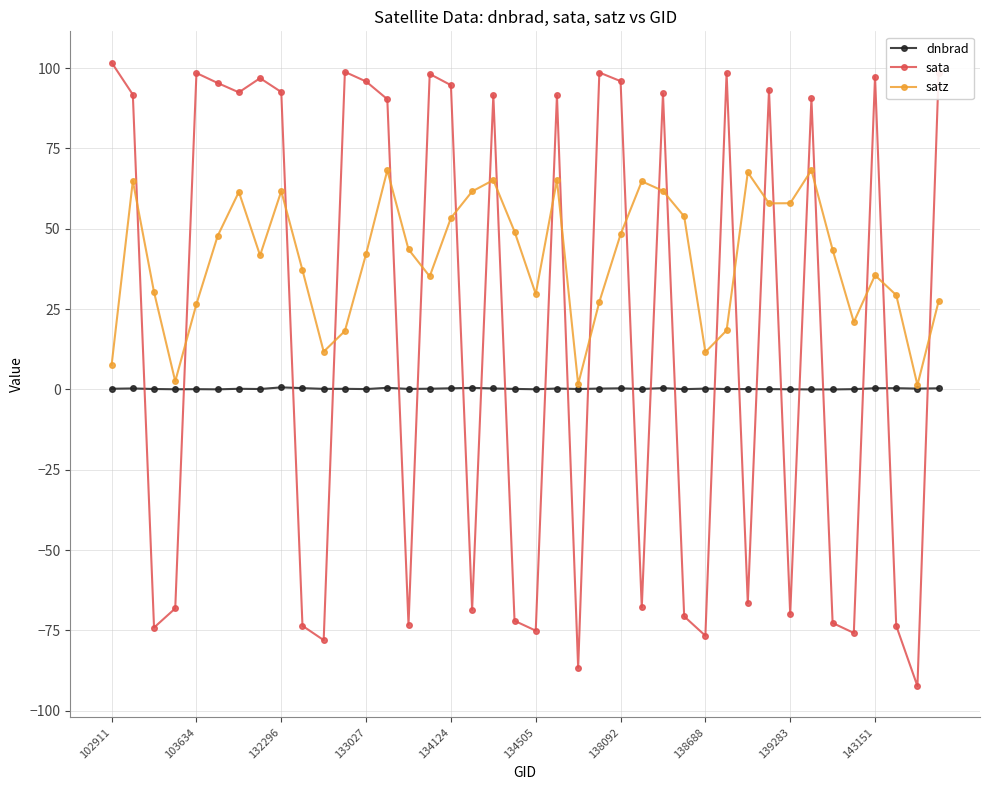

Rank the series by their average value, from lowest to highest.

dnbrad, sata, satz